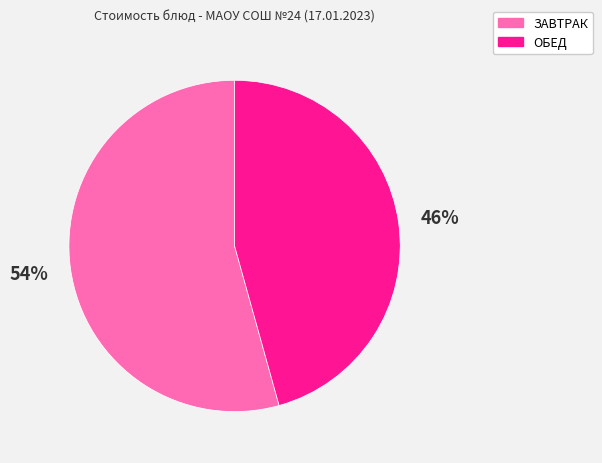

Does any single category account for the majority?

Yes